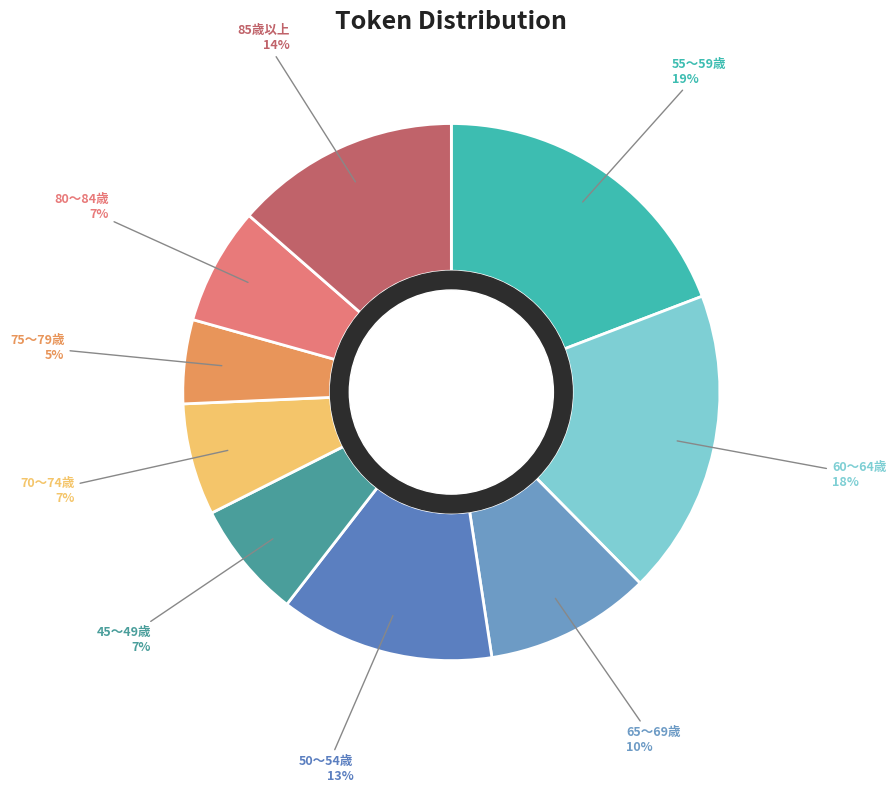

How many segments does this pie chart have?

9